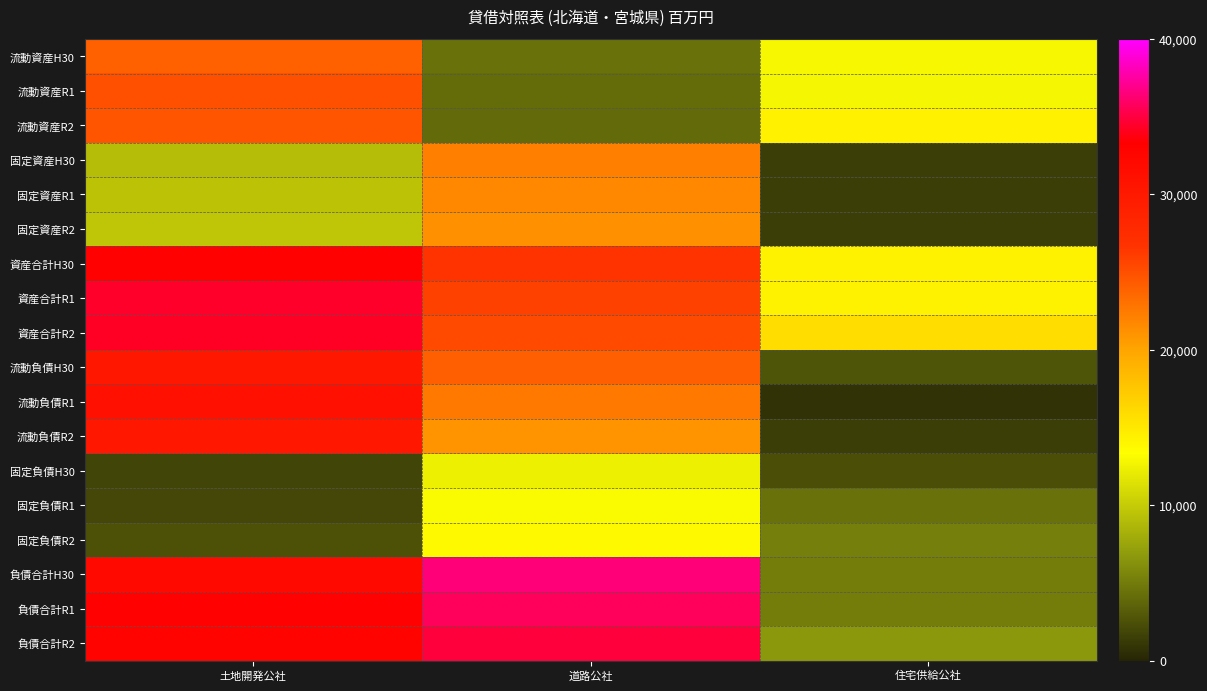

Which label corresponds to the smallest value in the chart?

住宅供給公社